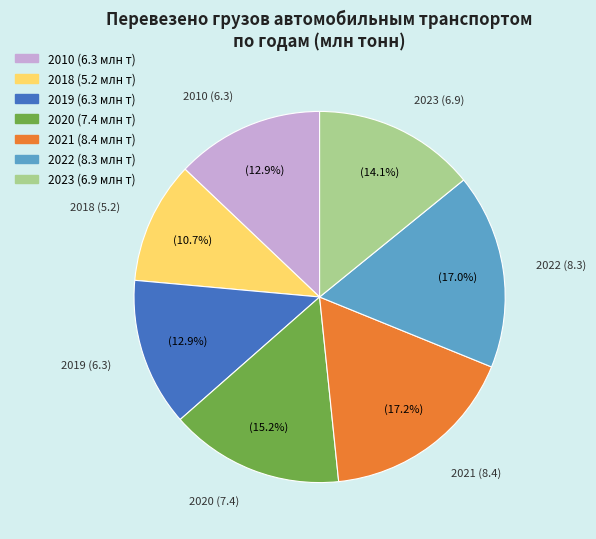

The 2022 slice represents 11% of the pie. True or false?

False